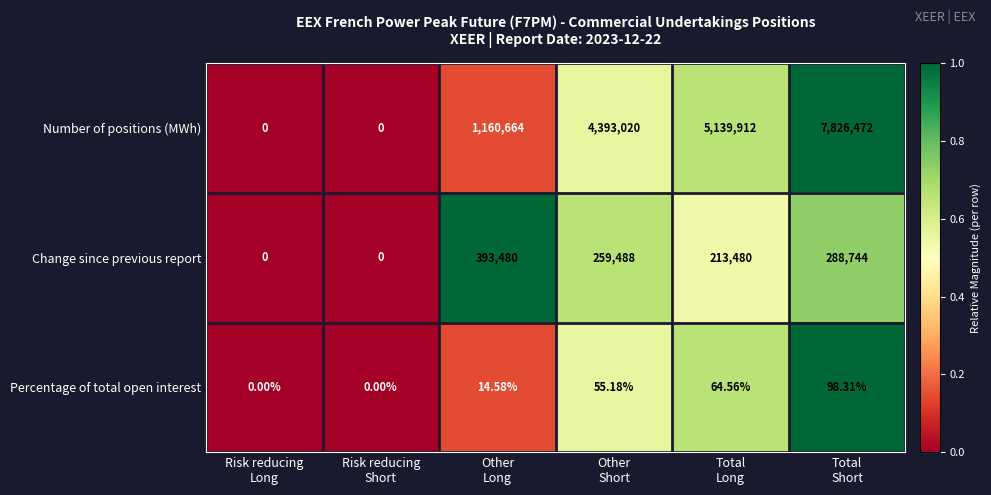

Which series has the widest spread of values?

Number of positions (MWh)